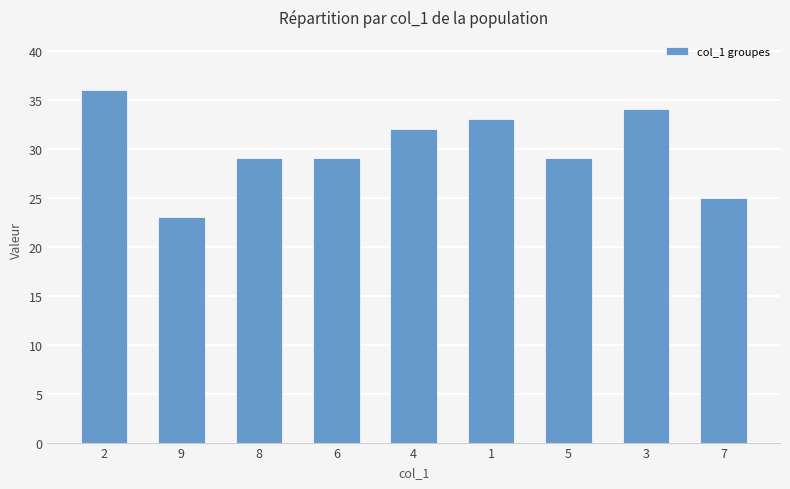

At which category does the chart reach its minimum across all series?

9